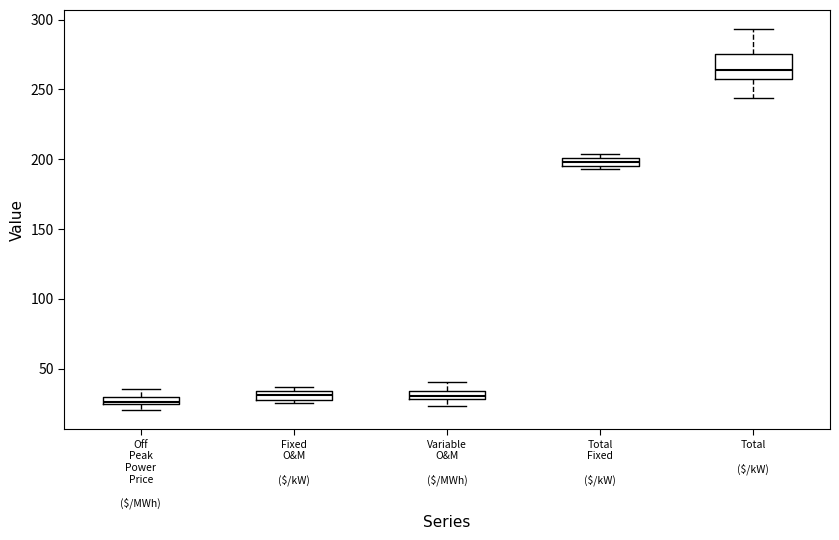

Comparing the boxes themselves (not the whiskers), which one is the tallest?

Total ($/kW)